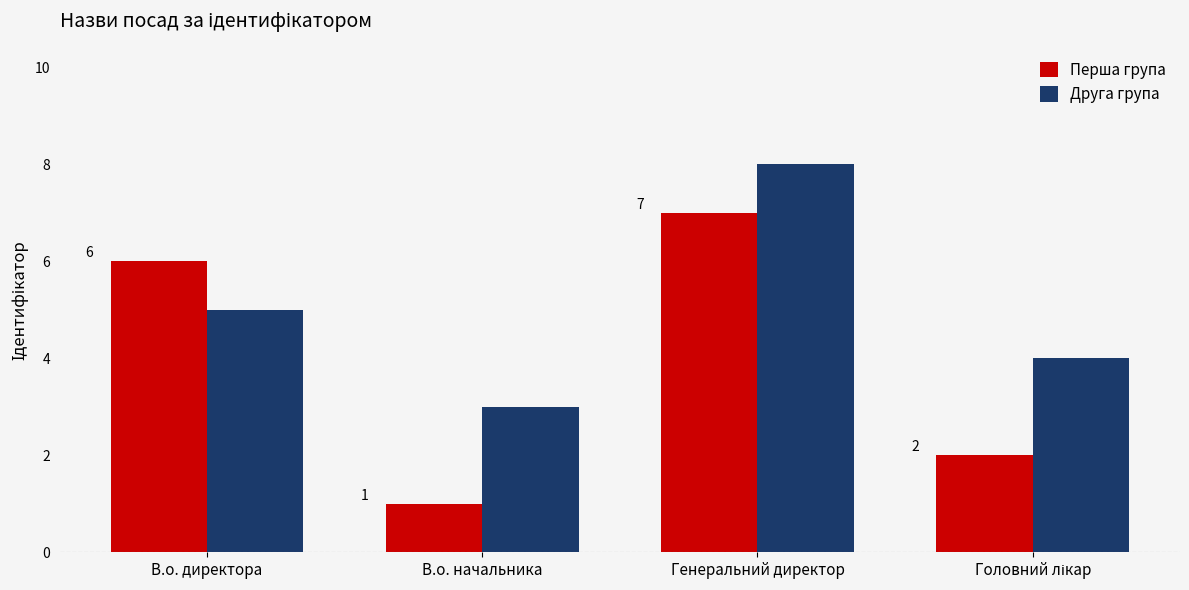

Reading left to right, what are all the values shown in this chart?

Перша група: 6	1	7	2
Друга група: 5	3	8	4